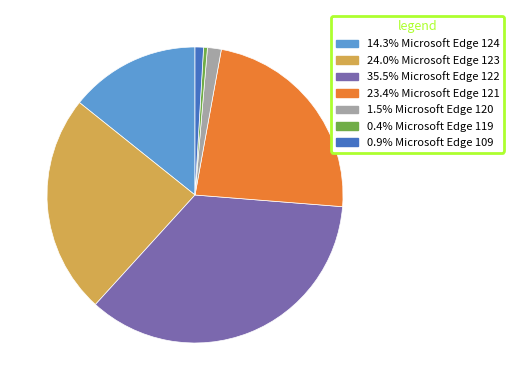

Does any single category account for the majority?

No